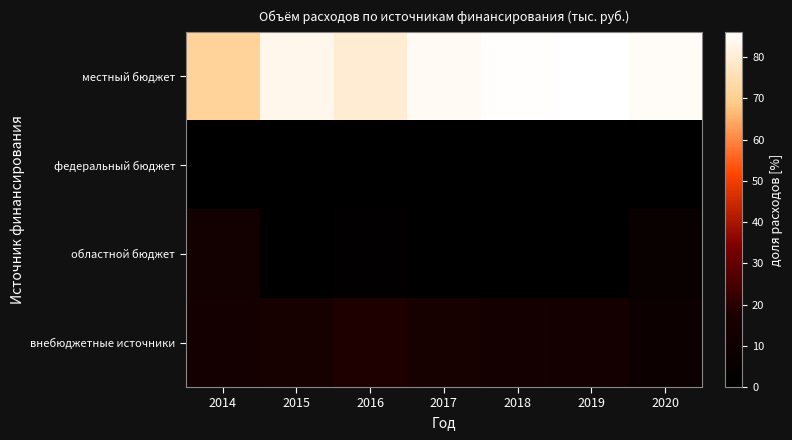

At 2018, list the series in order from largest to smallest.

местный бюджет, внебюджетные источники, федеральный бюджет, областной бюджет